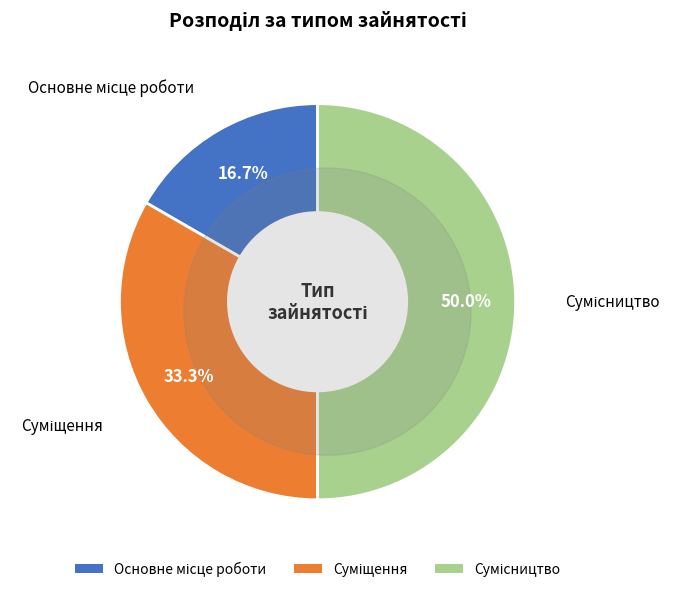

What is the change in value from Основне місце роботи to Суміщення?

+1